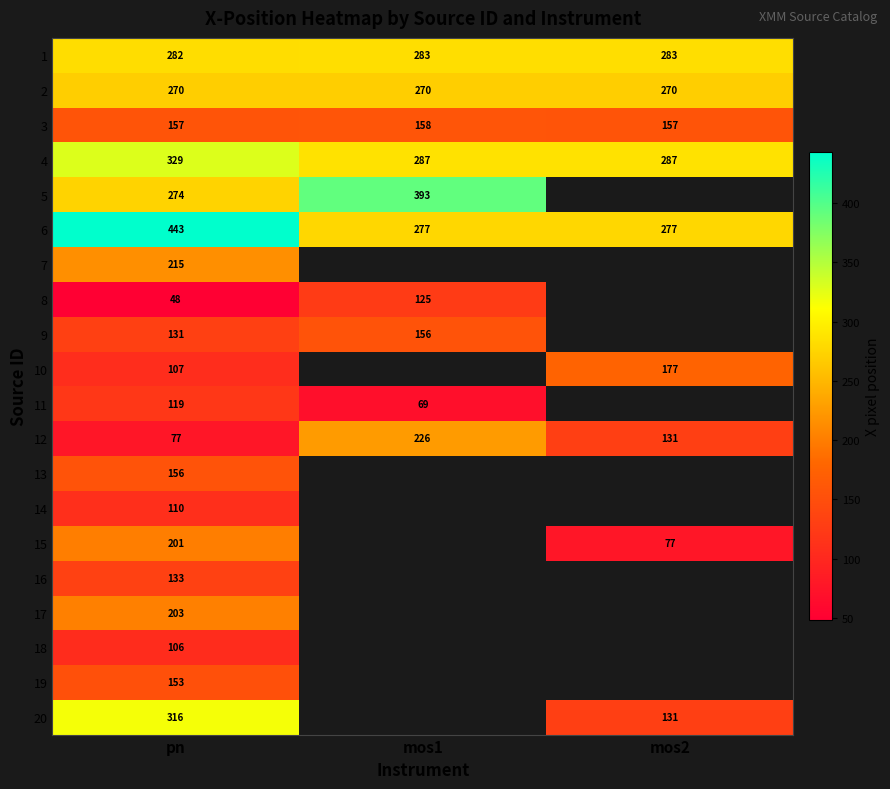

Is the value of 16 at pn greater than the value of 13 at pn?

No